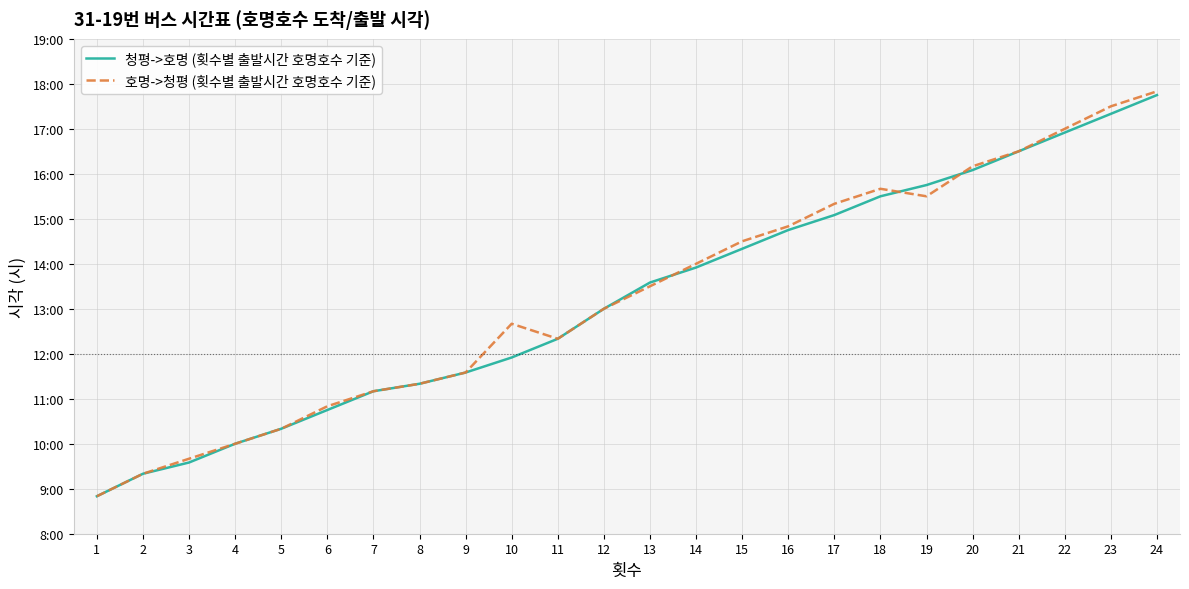

Which series has the largest total across all categories?

호명->청평 (횟수별 출발시간 호명호수 기준)